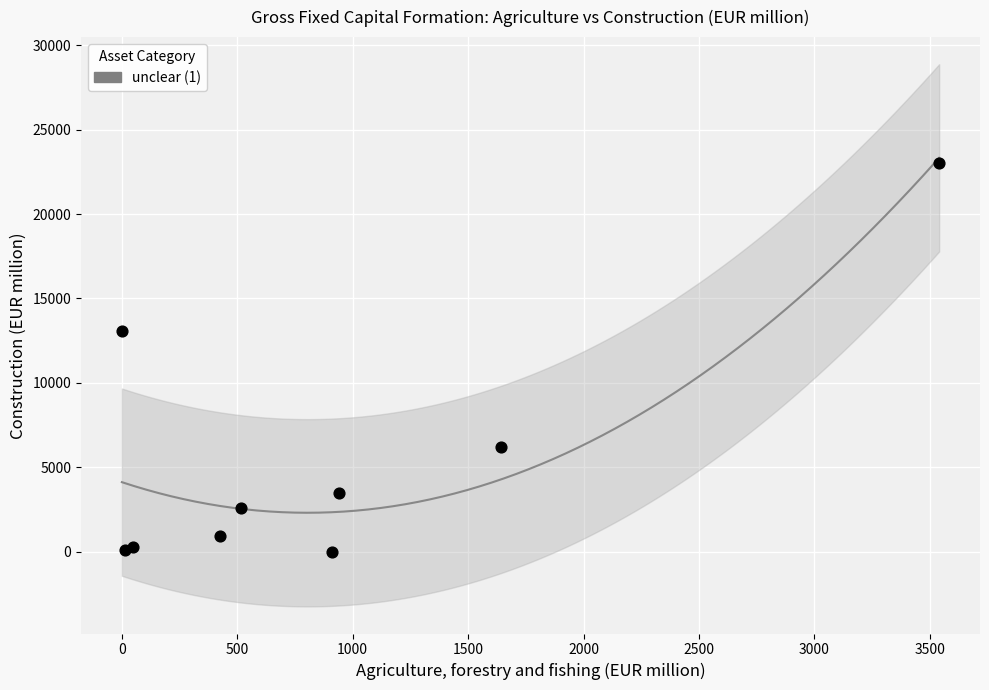

What Y value in the scatter plot is closest to 11507?

13081.4